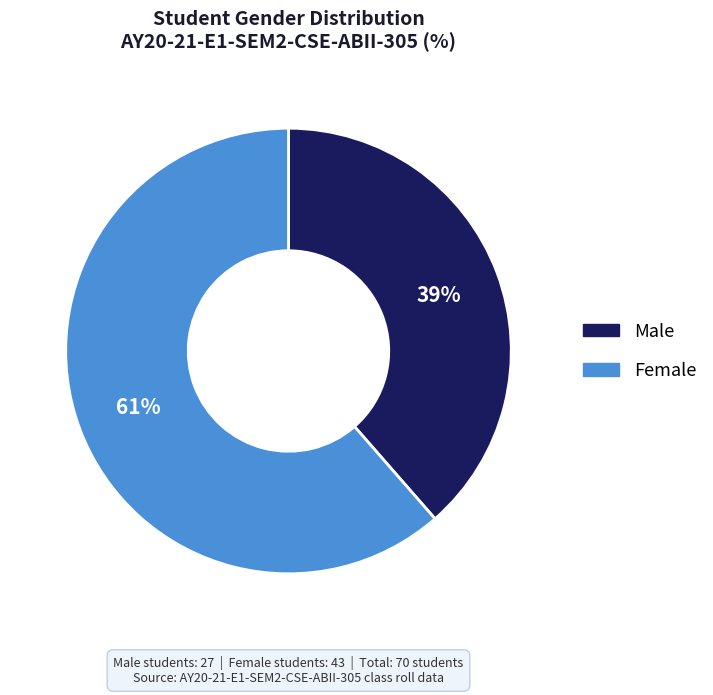

Rank the categories by value from highest to lowest.

Female, Male